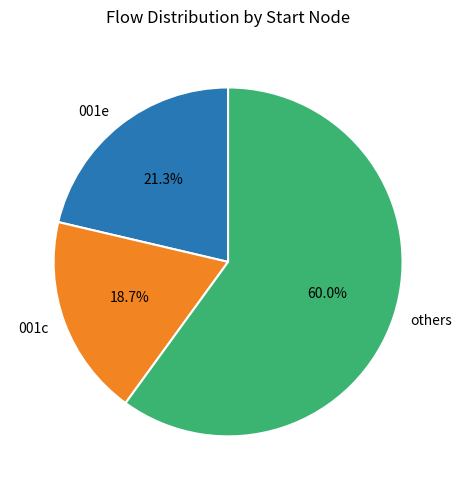

Rank the categories by value from highest to lowest.

others, 001e, 001c